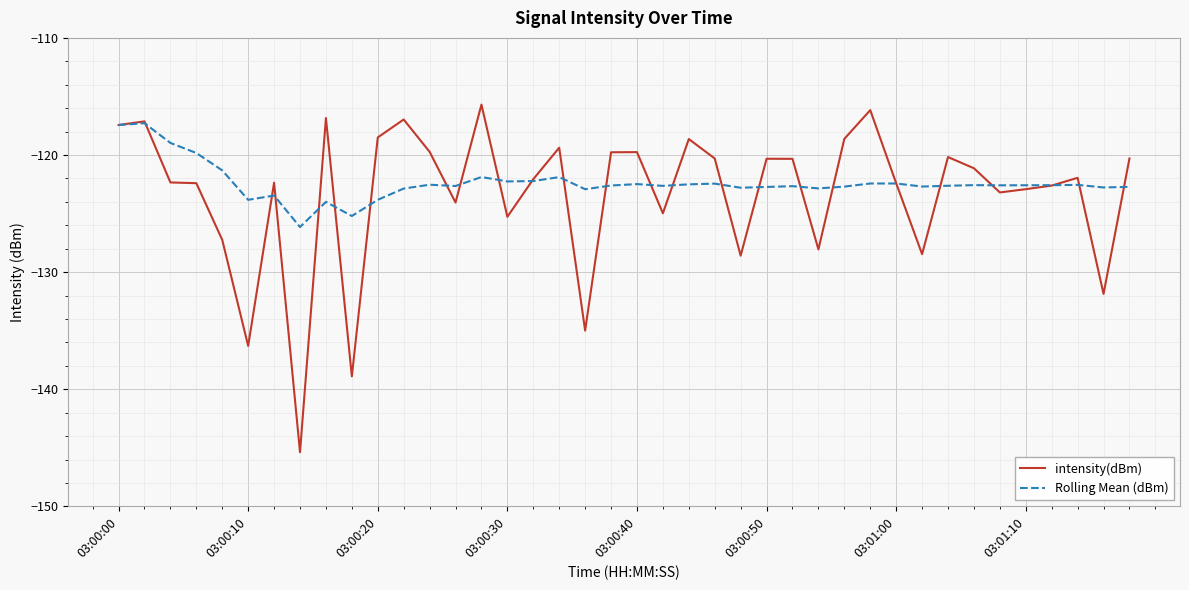

What is the smallest value displayed?

-145.4